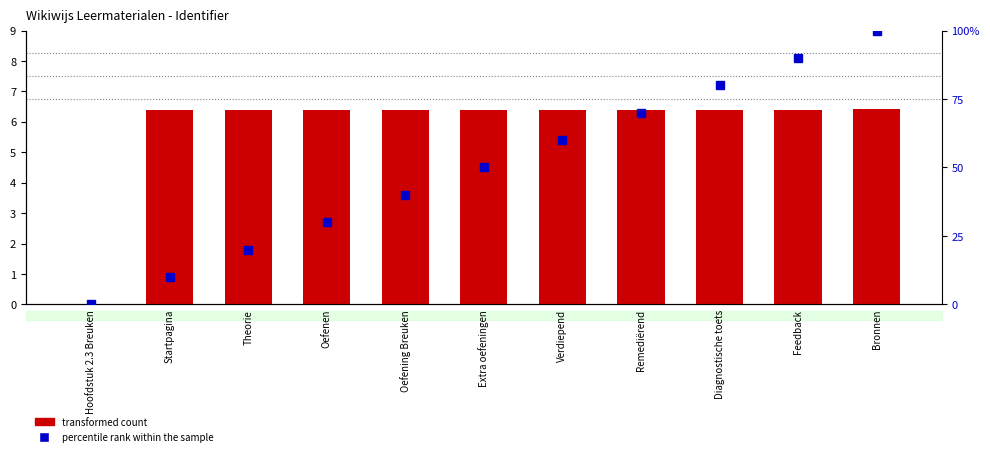

The transformed count series shows 10.8 at Extra oefeningen. True or false?

False